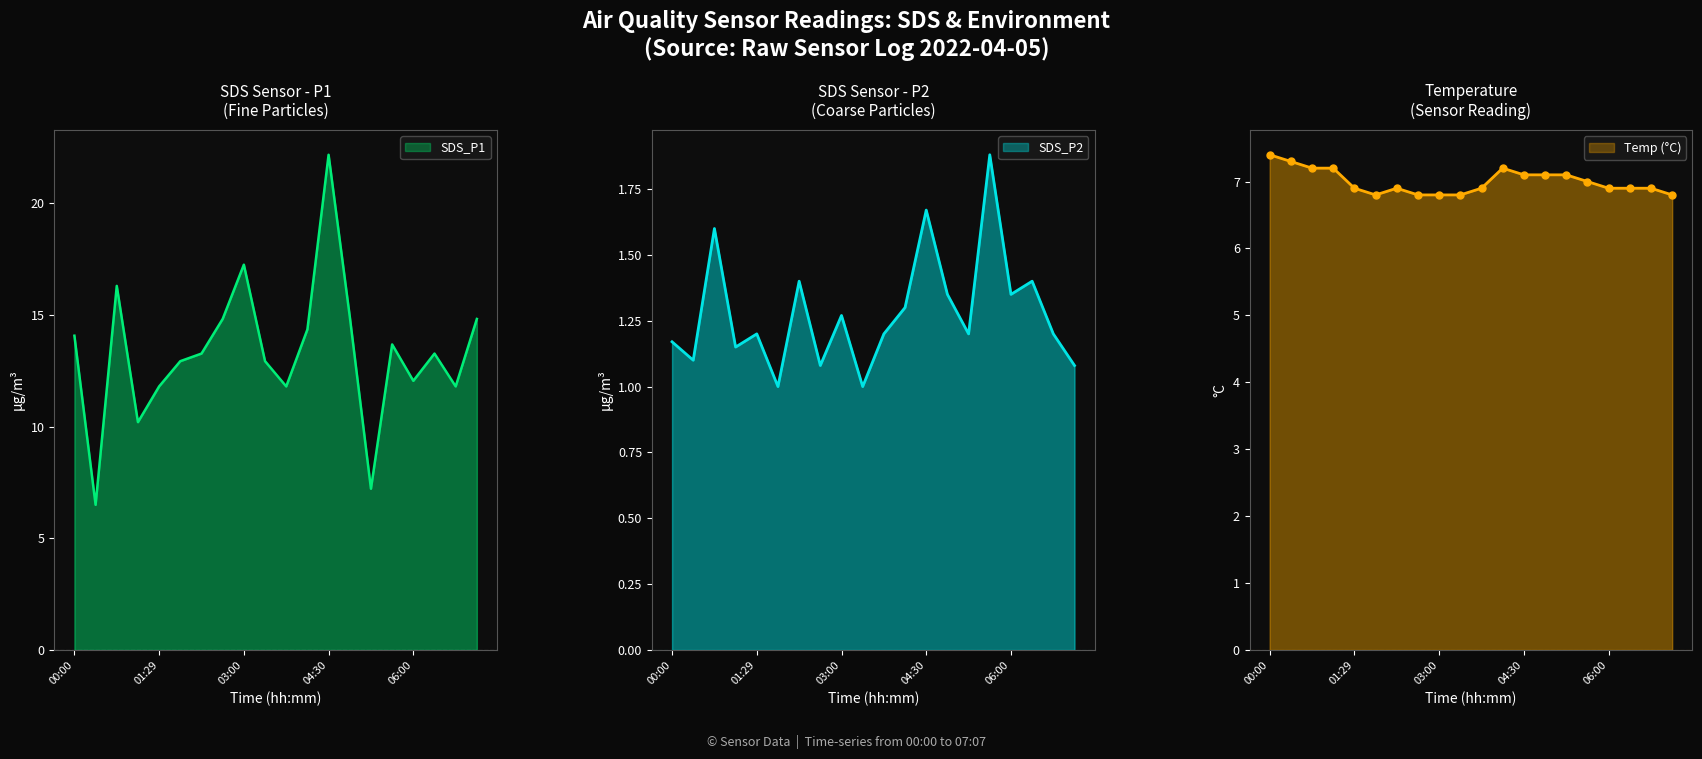

True or false: Temp has a value of 6.9 at 01:29.

True